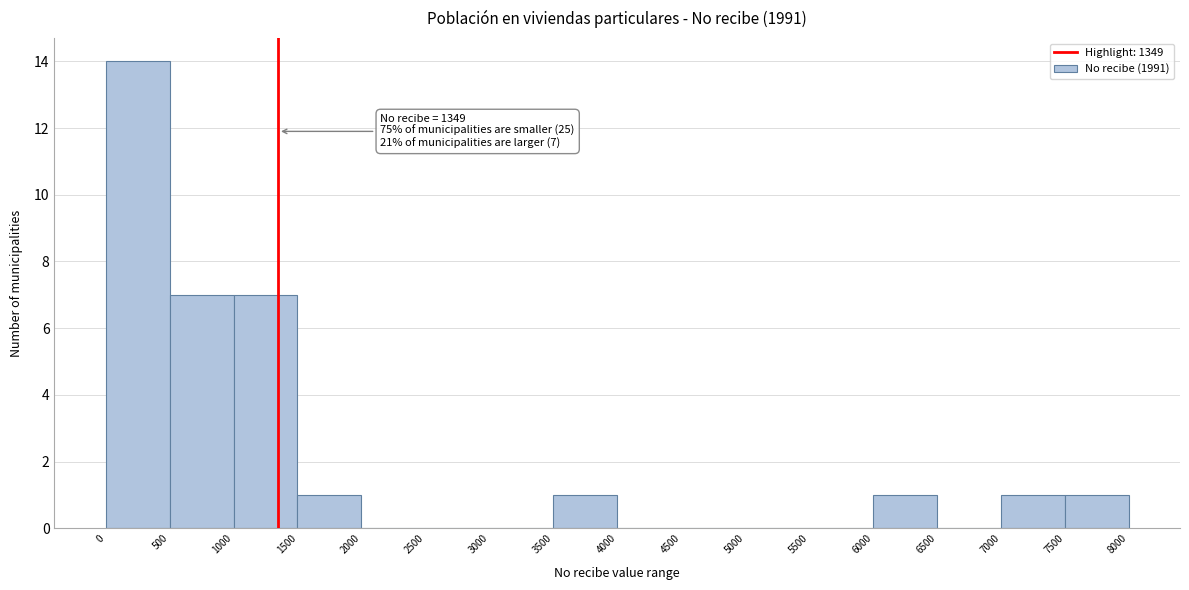

Over which range of the x-axis is the bar tallest?

0 to 500